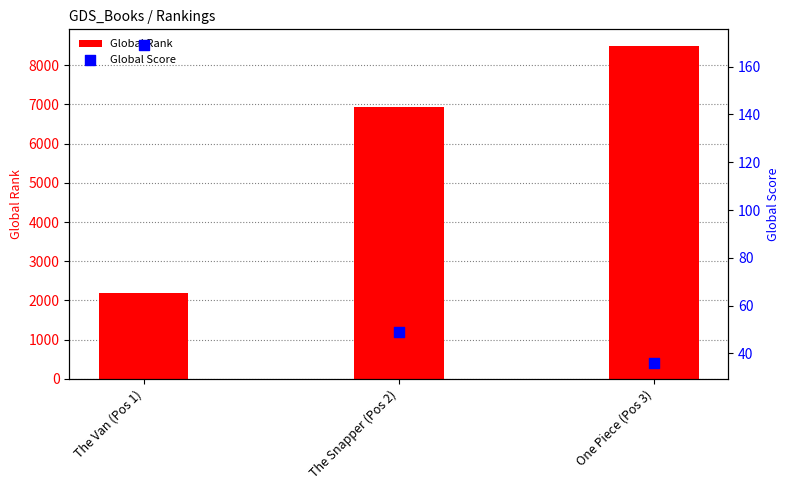

Is the value of Global Rank at One Piece (Pos 3) greater than the value of Global Score at One Piece (Pos 3)?

Yes